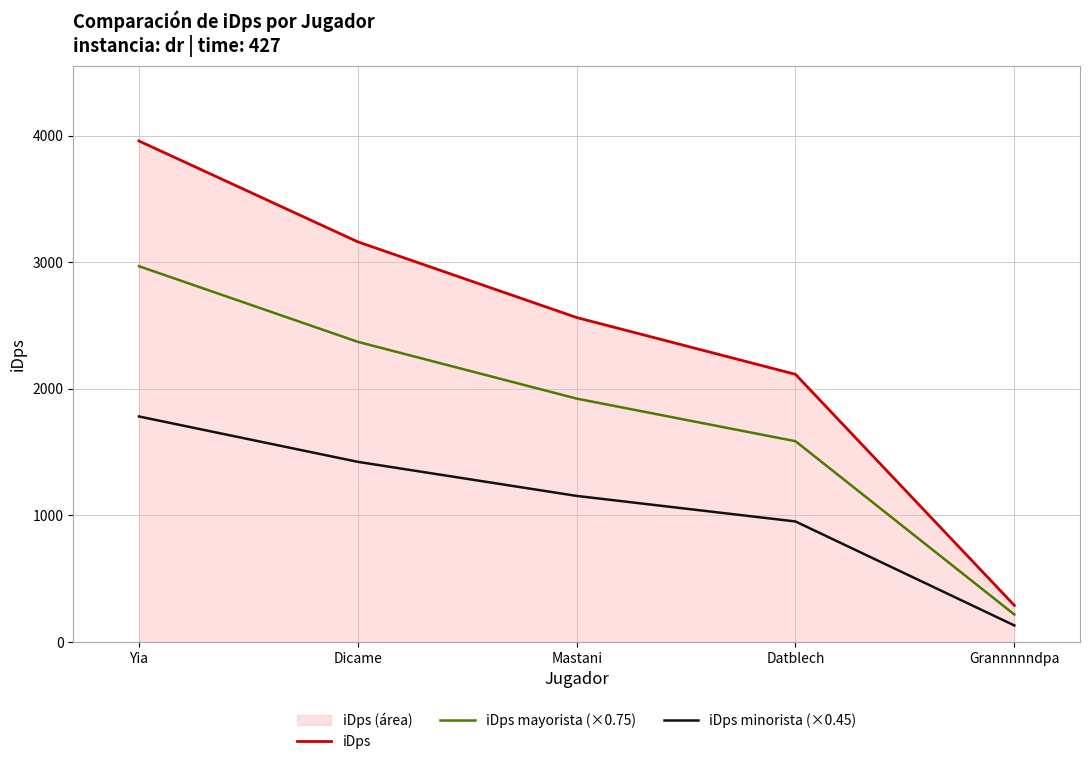

True or false: iDps and iDps mayorista (×0.75) intersect in this chart.

False